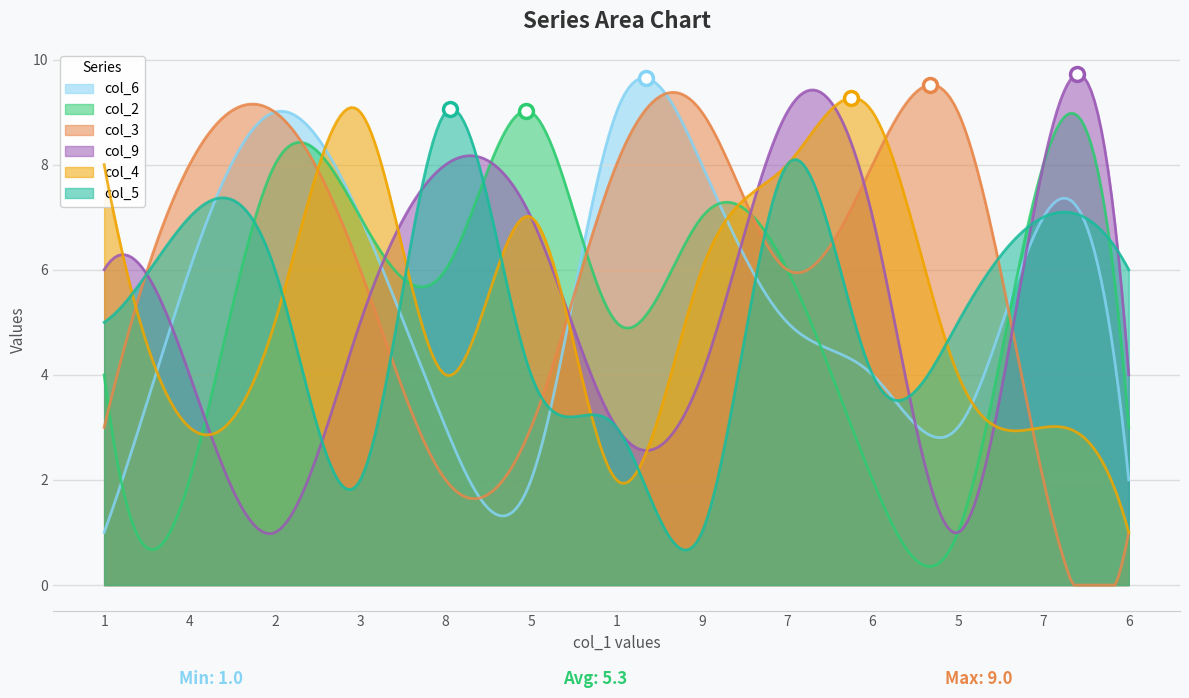

Between which two adjacent categories do col_5 and col_3 first intersect?

1 and 4